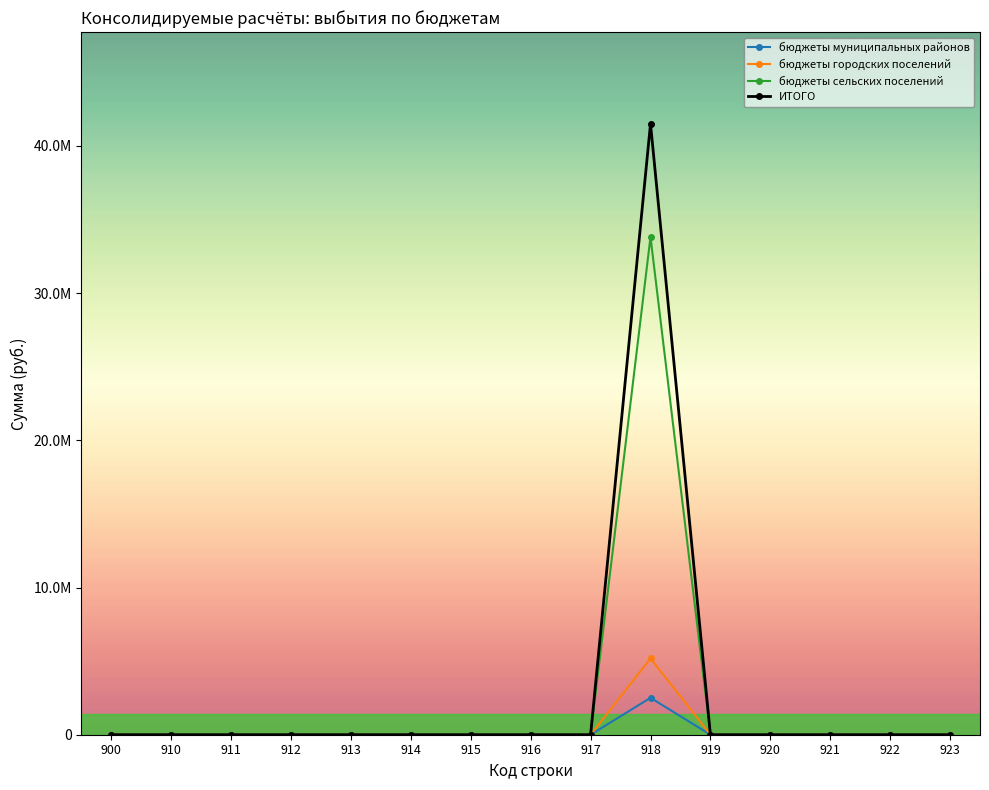

Which label corresponds to the smallest value in the chart?

900